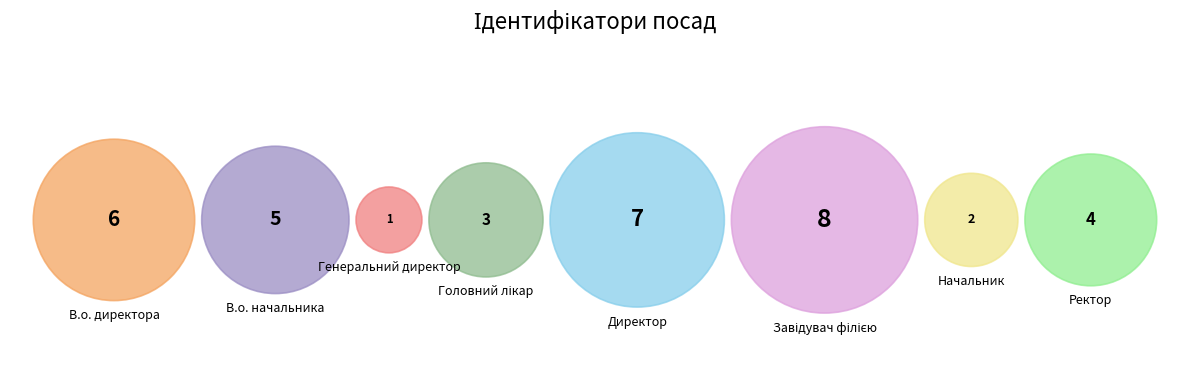

What is the smallest slice in the pie chart?

Генеральний директор